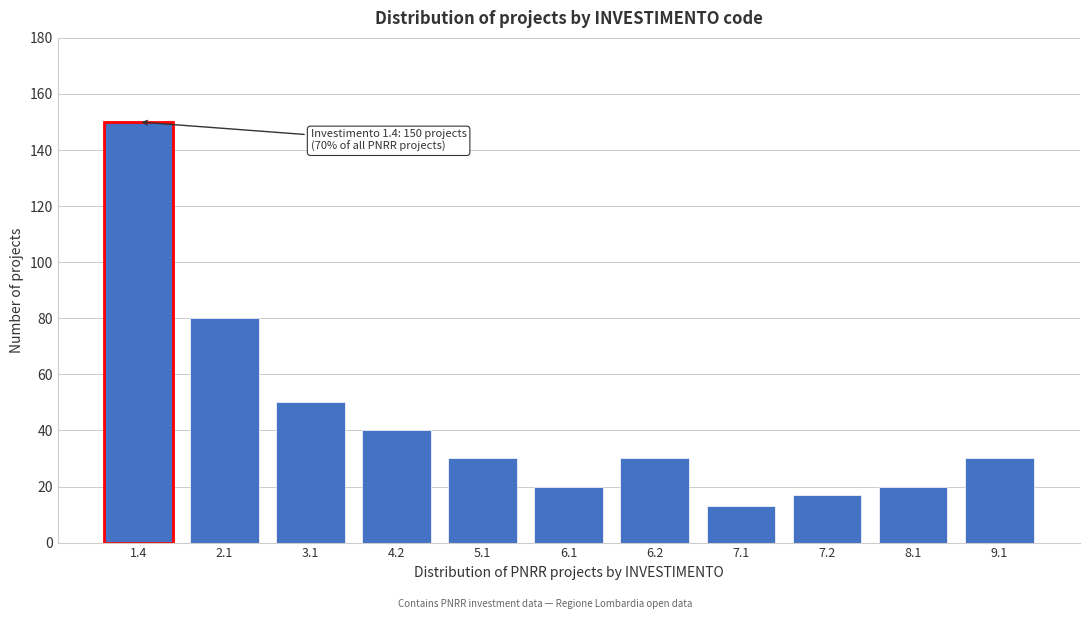

Reading left to right, list all the values displayed in this chart.

1.4=150	2.1=80	3.1=50	4.2=40	5.1=30	6.1=20	6.2=30	7.1=13	7.2=17	8.1=20	9.1=30